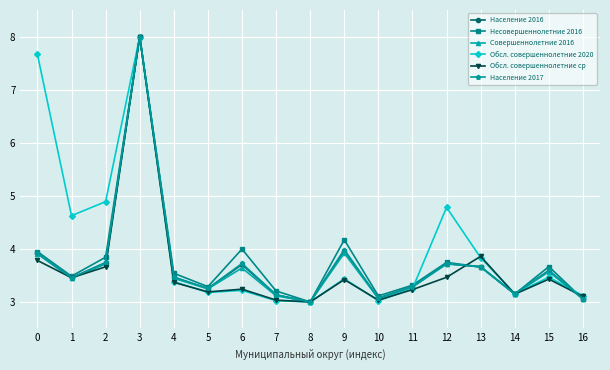

Which series has the largest total across all categories?

Обсл. совершеннолетние 2020